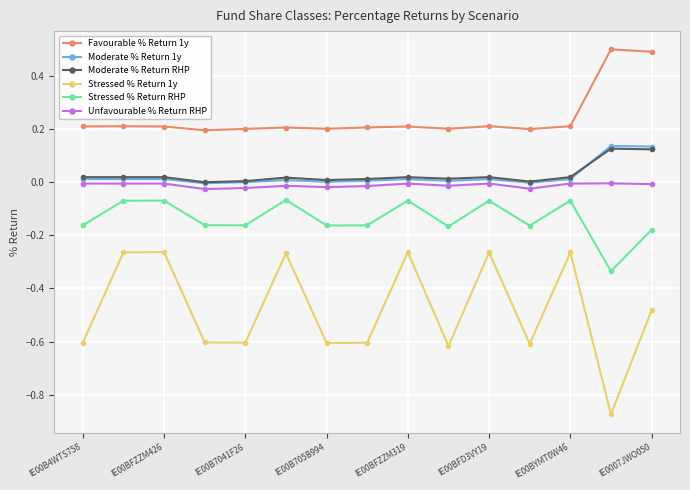

True or false: Favourable % Return 1y and Moderate % Return 1y intersect in this chart.

False